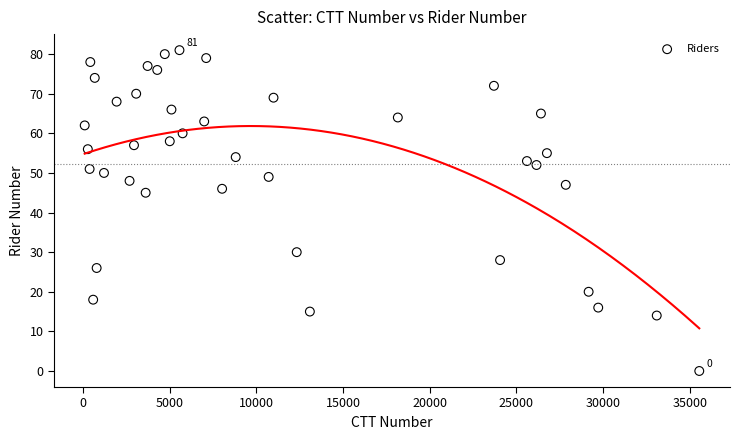

What is the range of X values (max minus min)?

35455